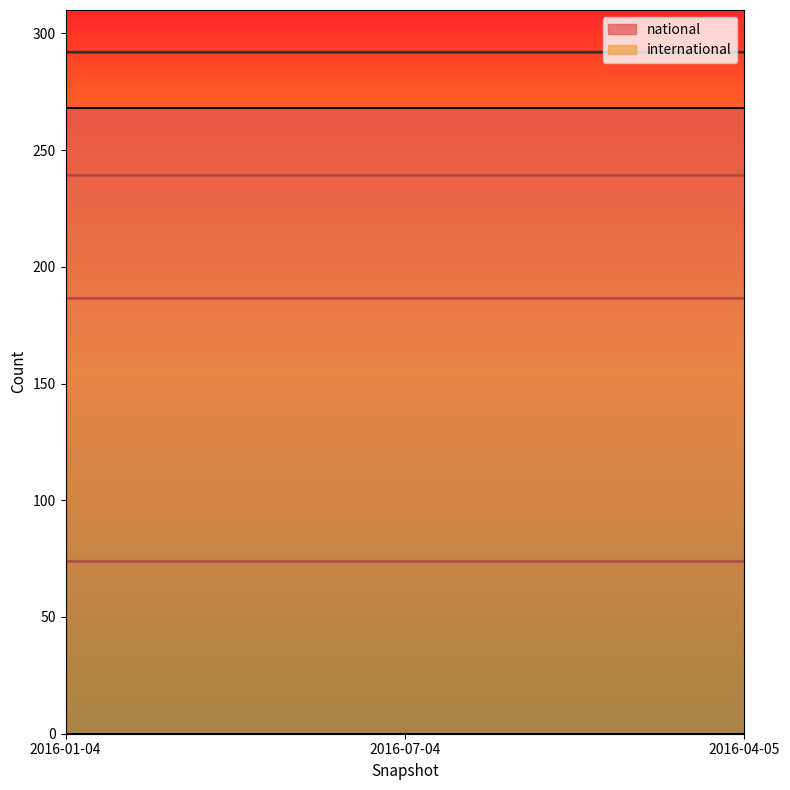

What is the sum of all national values?

804